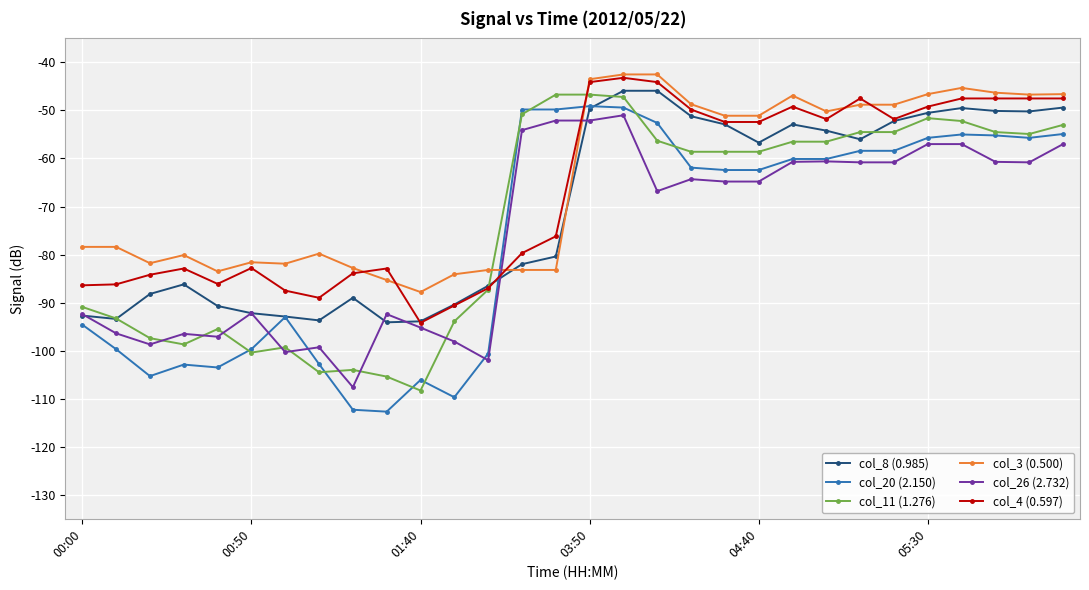

What is the value of the col_20 (2.150) point at the 2nd from the left?

-99.7